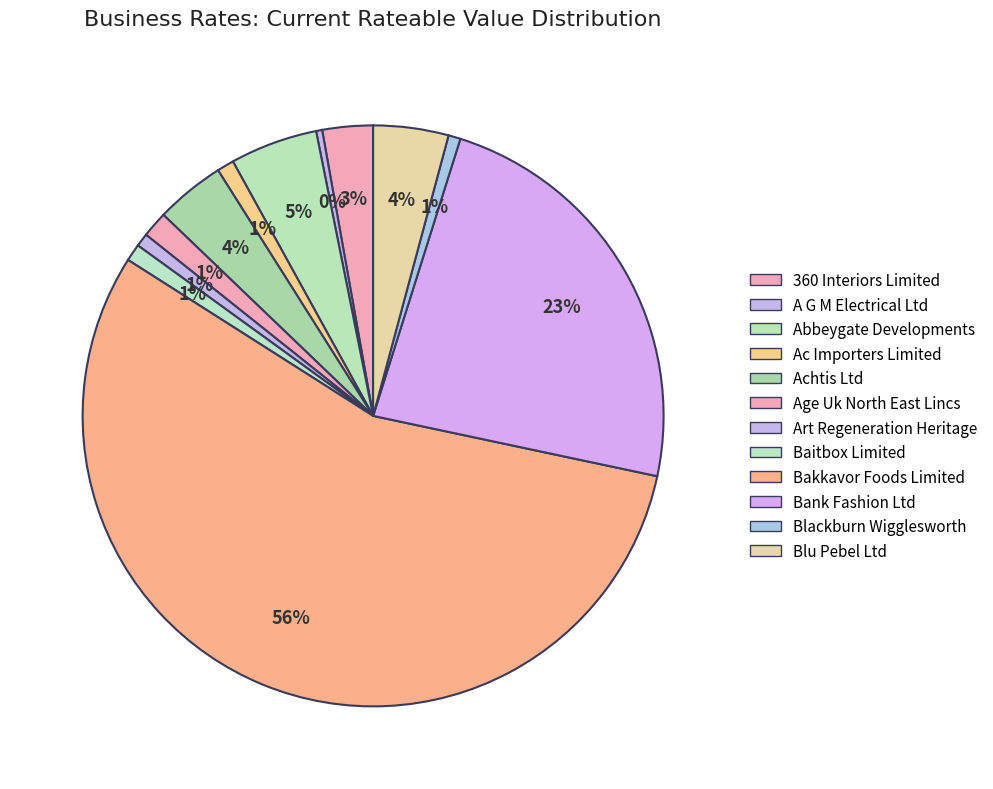

What percentage do Art Regeneration Heritage and A G M Electrical Ltd together represent?

1.1%